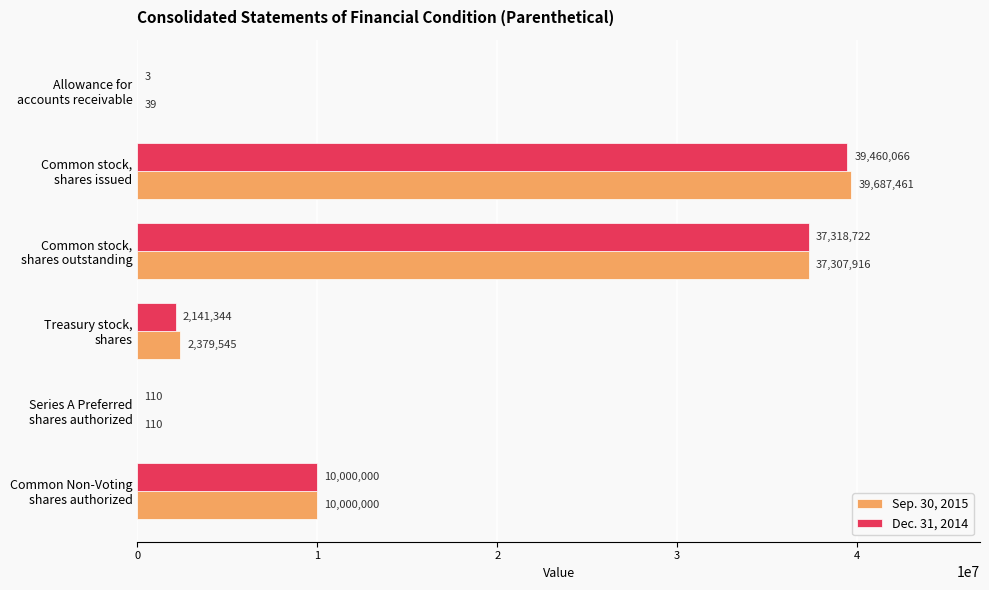

What is the sum of all Dec. 31, 2014 values?

88920245